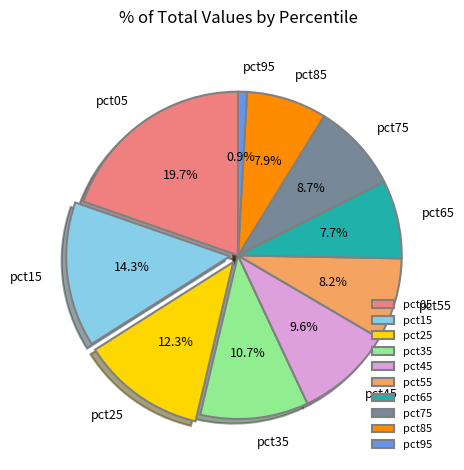

To the nearest percent, what portion does pct55 represent?

8%